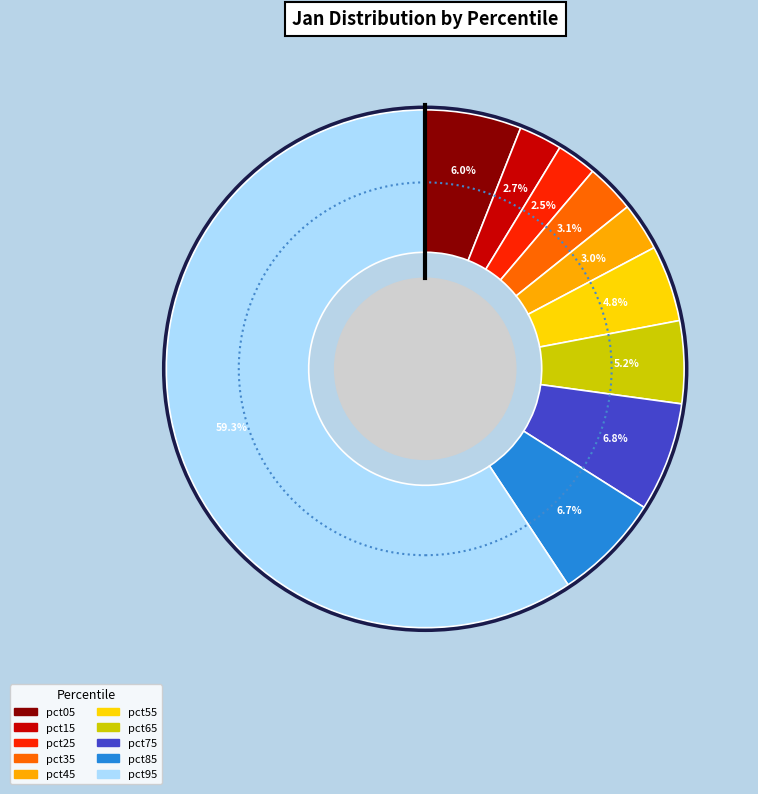

Do pct45 and pct65 together represent more than half of the pie?

No